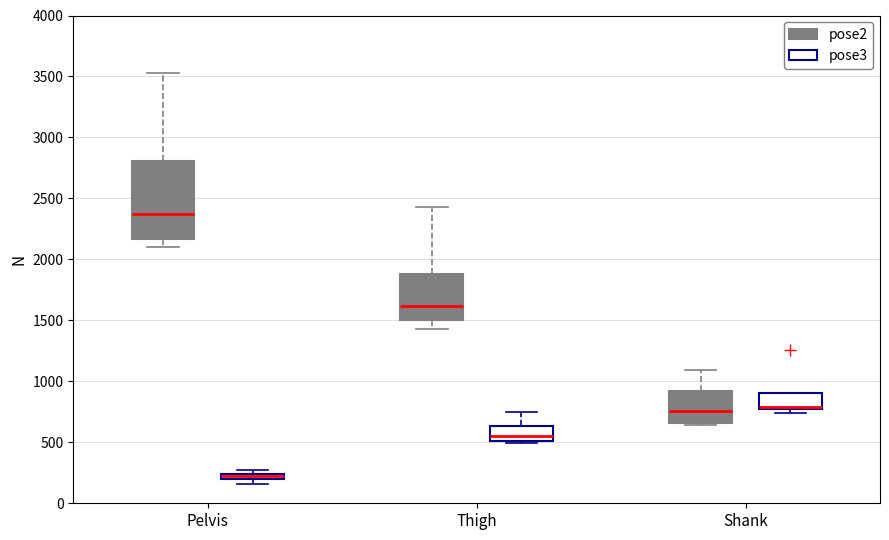

Where is the lower edge of the box for Thigh (pose2) on the y-axis? The values are not printed on the chart, so give them approximately, as read against the axis.

1500